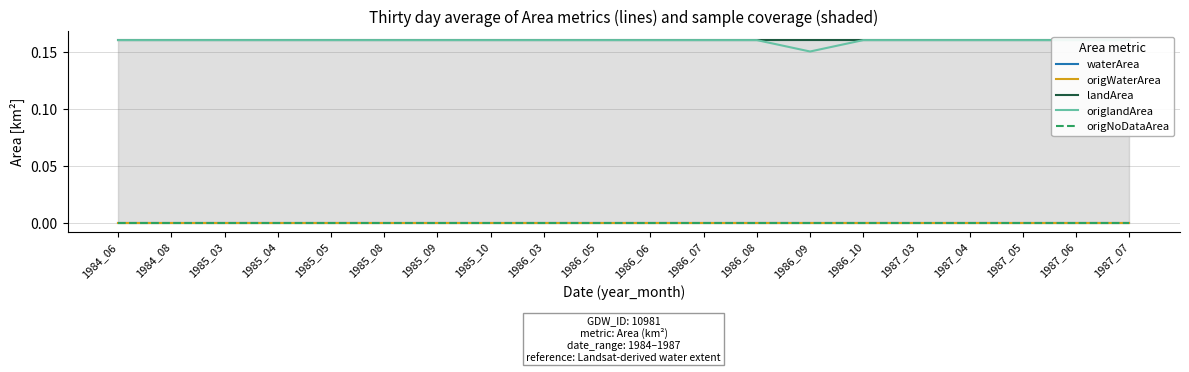

What is the spread (max minus min) of values at 1984_08?

0.2